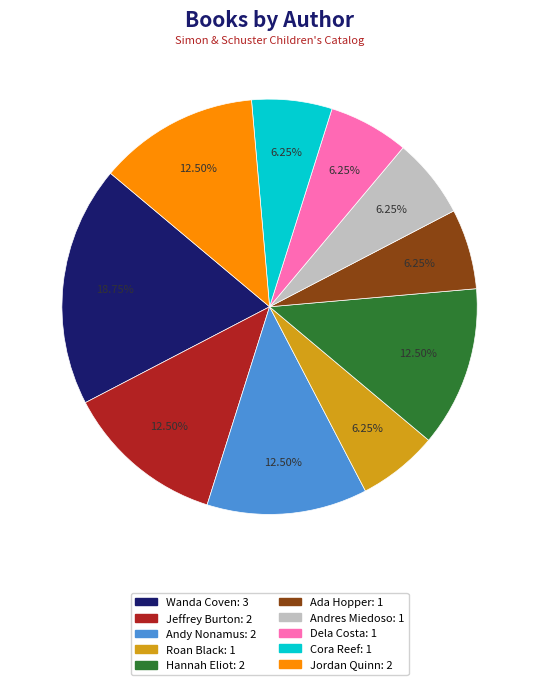

Does Wanda Coven account for over 50% of the chart?

No